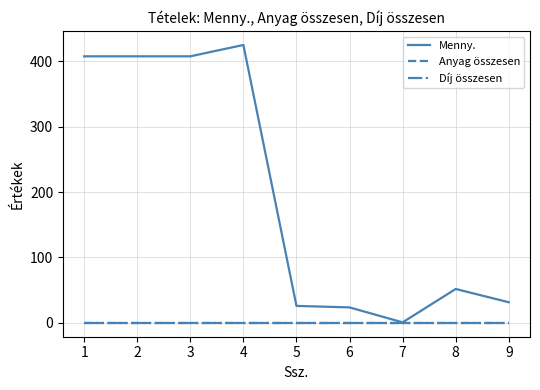

Does the chart display data point markers on the line(s)?

No